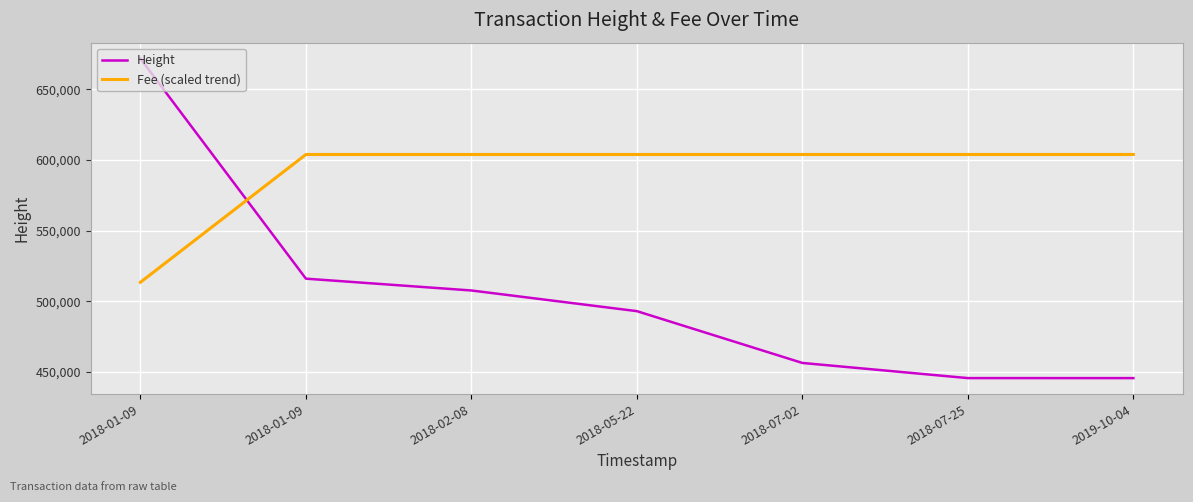

Which series has the widest spread of values?

Height